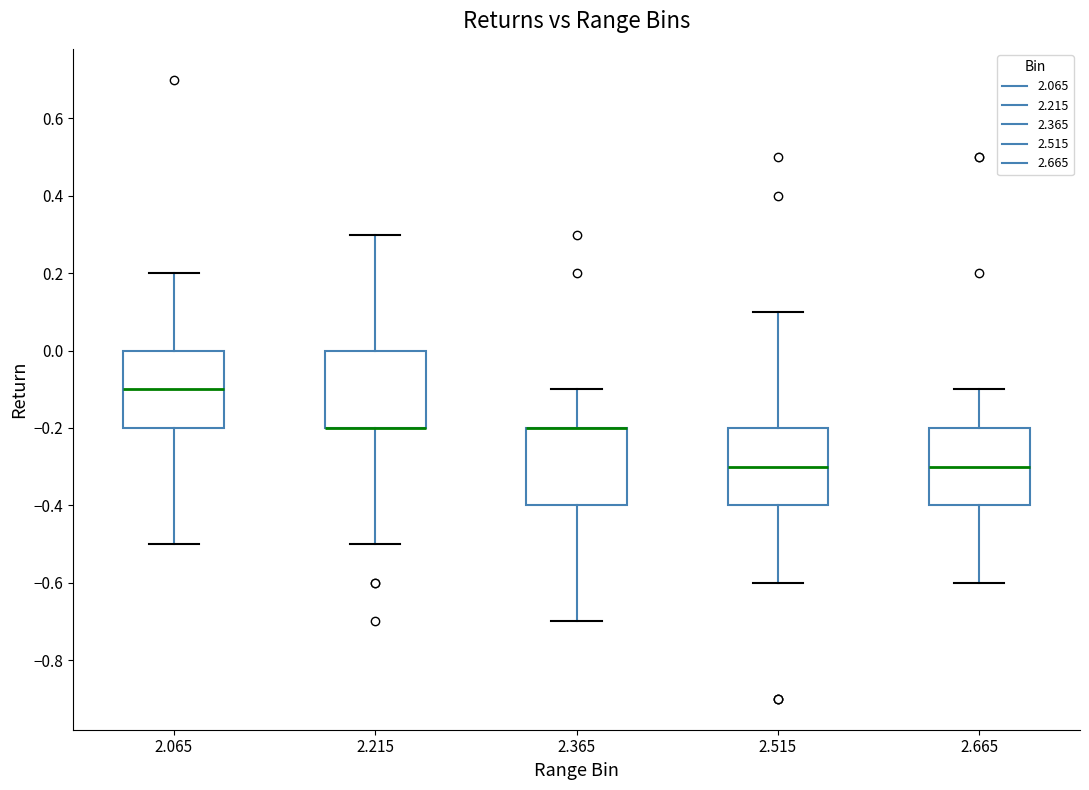

Reading left to right, transcribe this box plot: for each box, give where its median line is, the range the box spans, and where its two whiskers end, as read against the y-axis. The values are not printed on the chart, so give them approximately, as read against the axis.

2.065: median -0.1, box -0.2 to 0.0, whiskers -0.5 to 0.2
2.215: median -0.2 (drawn on the box's lower edge), box -0.2 to 0.0, whiskers -0.5 to 0.3
2.365: median -0.2 (drawn on the box's upper edge), box -0.4 to -0.2, whiskers -0.7 to -0.1
2.515: median -0.3, box -0.4 to -0.2, whiskers -0.6 to 0.1
2.665: median -0.3, box -0.4 to -0.2, whiskers -0.6 to -0.1